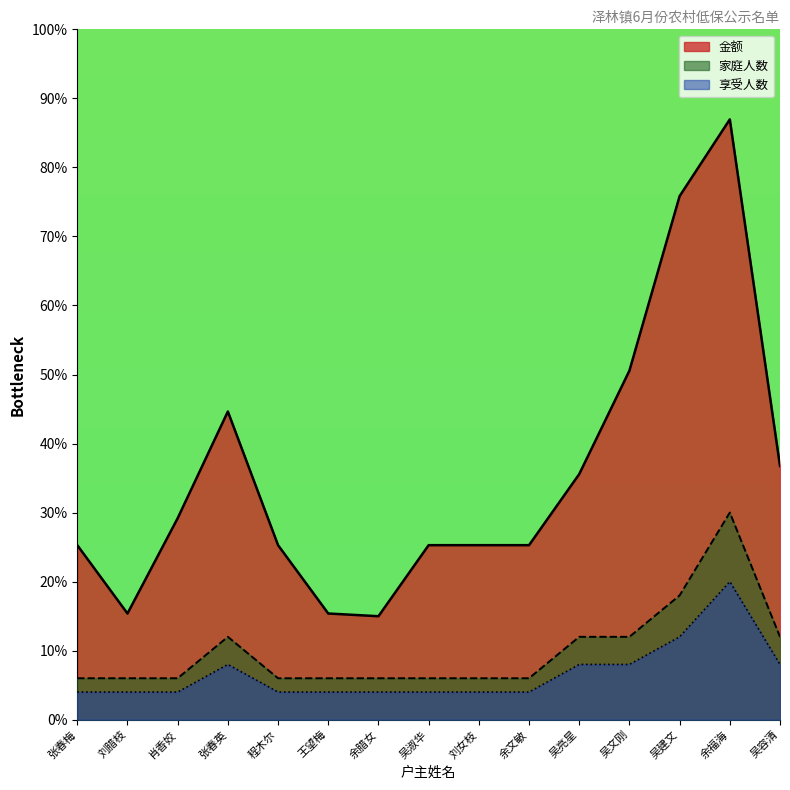

How many data points in 金额 are above 25?

12